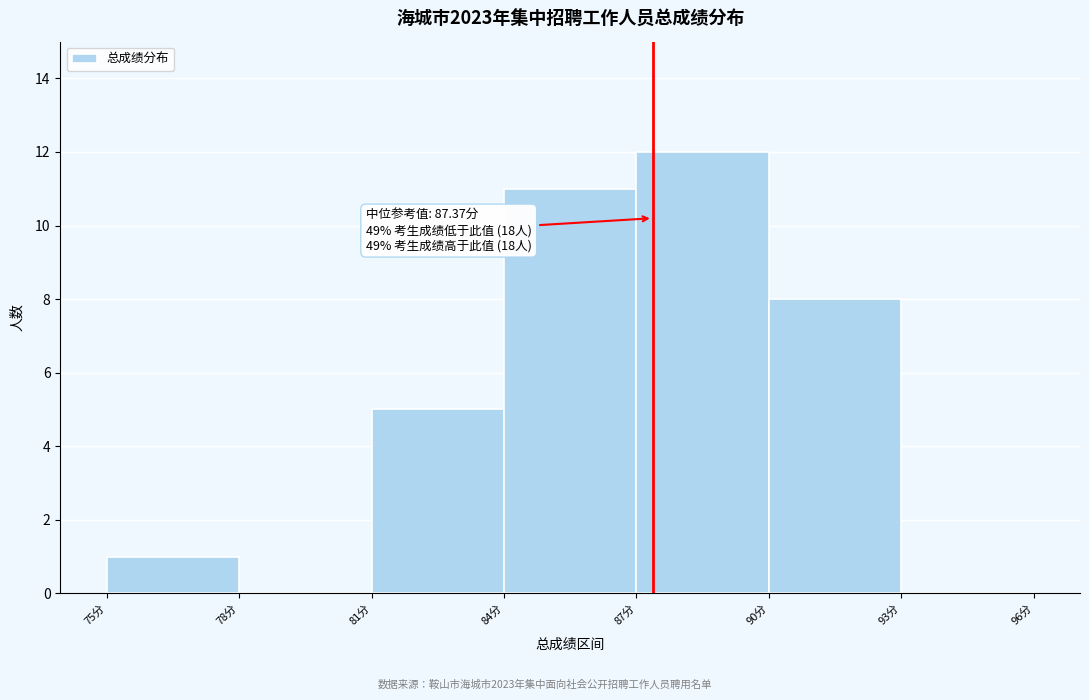

Which range on the x-axis has the tallest bar?

87 to 90